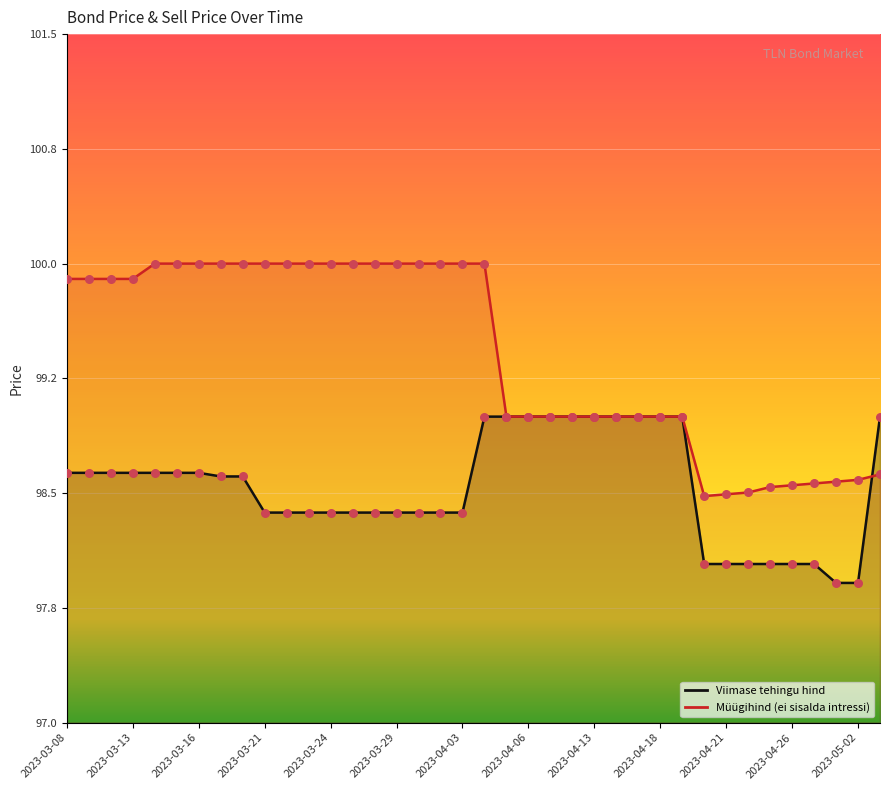

Which series contains the highest Y value?

Müügihind (ei sisalda intressi)